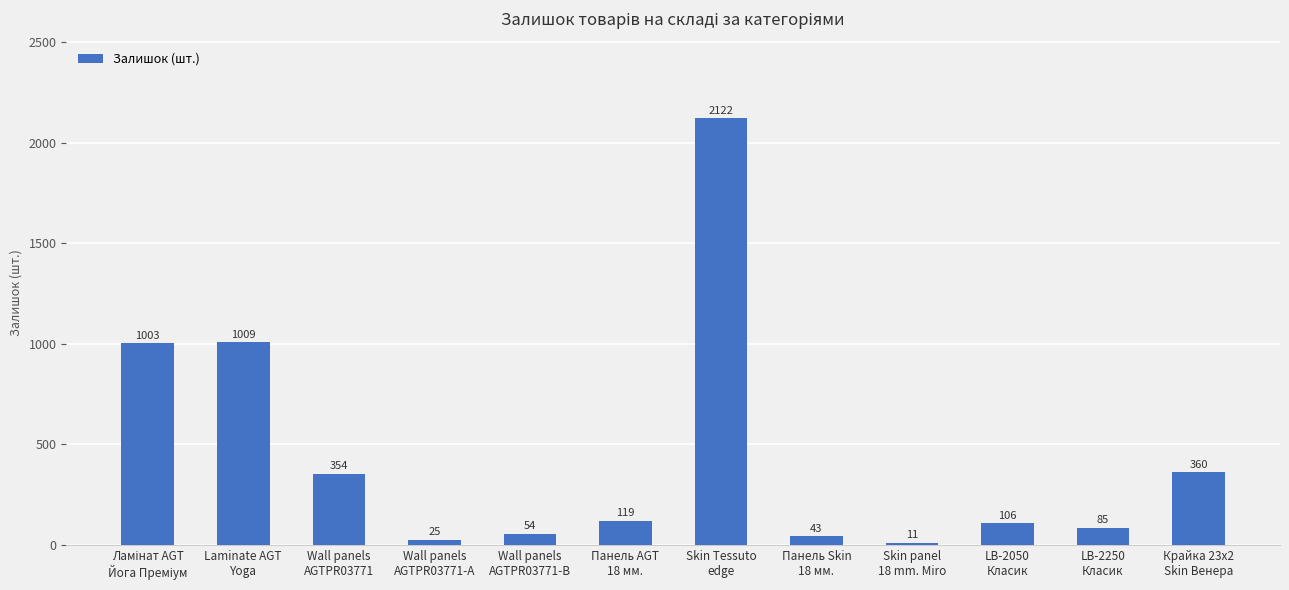

What is the difference between the second highest and second lowest values?

984